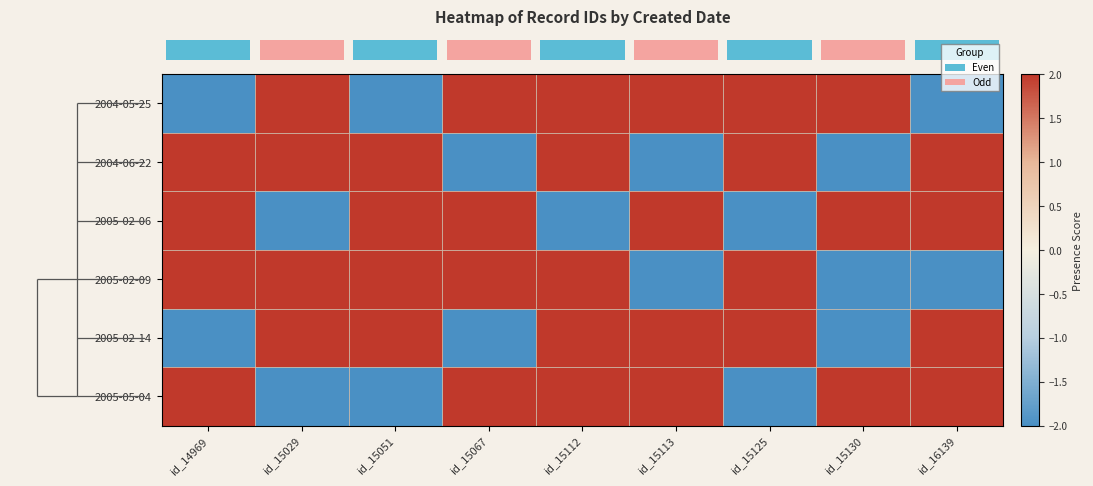

What is the total value across all series at id_15113?

4